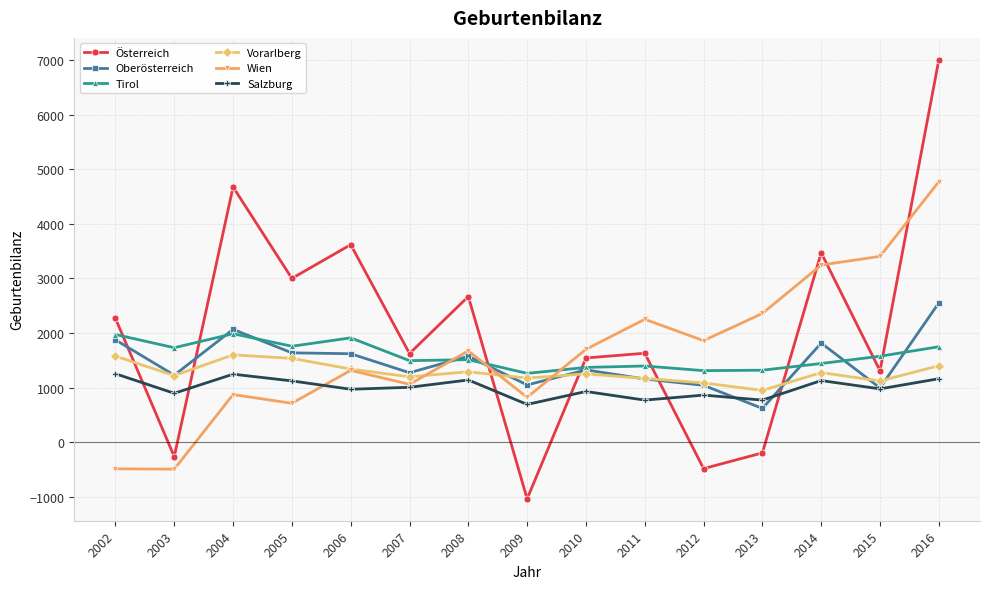

At which category does the chart reach its peak across all series?

2016